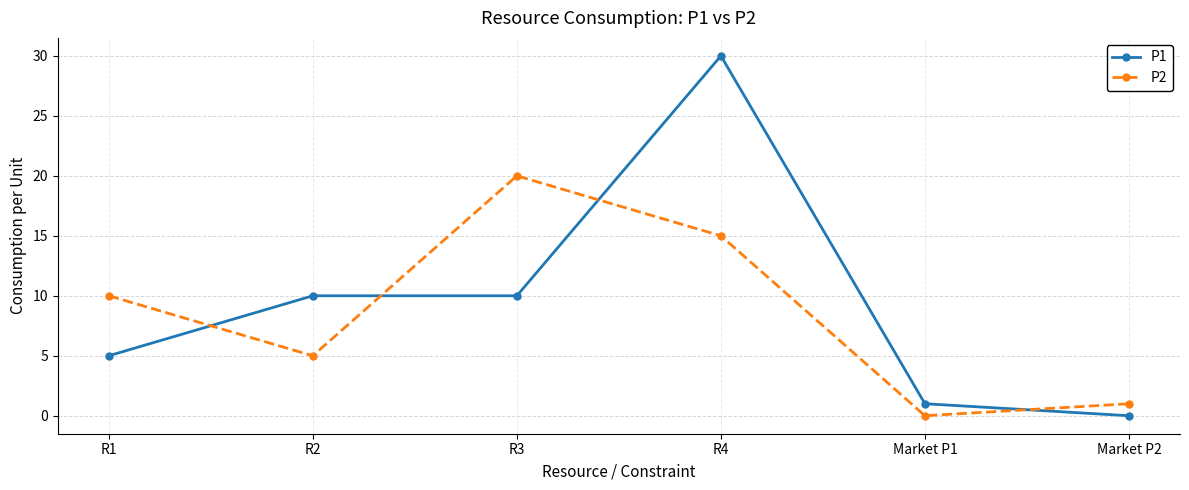

Which series ends up on top after the final intersection of P2 and P1?

P2